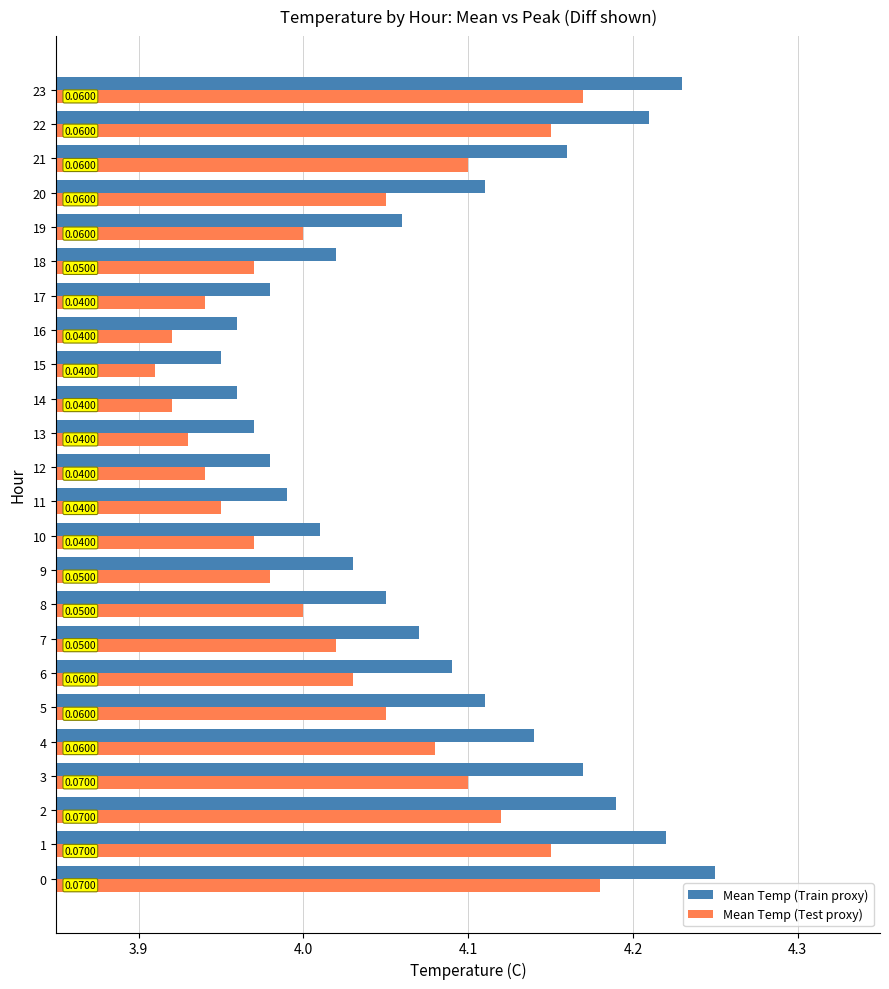

Rank the series by their average value, from lowest to highest.

Mean Temp (Test proxy), Mean Temp (Train proxy)